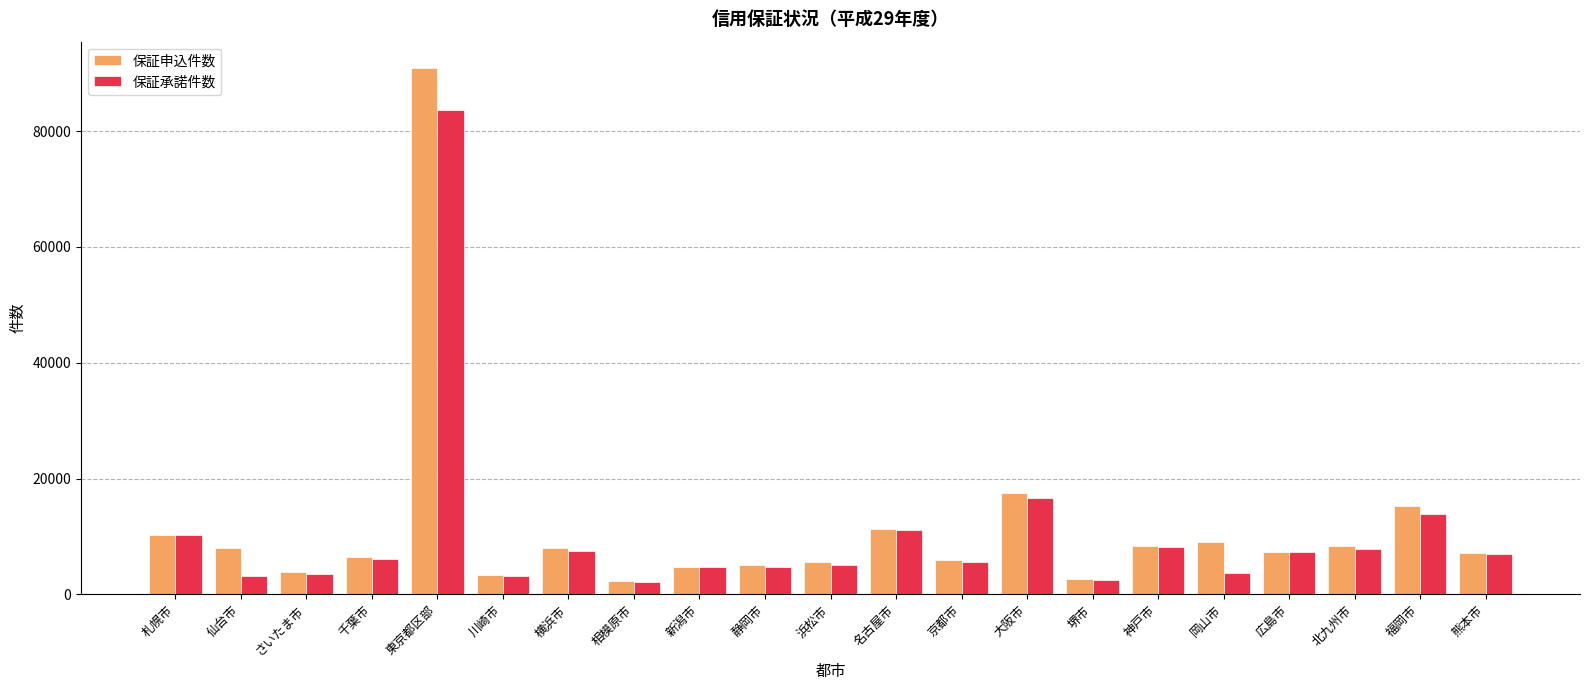

List the series in order of their overall mean, highest first.

保証申込件数, 保証承諾件数